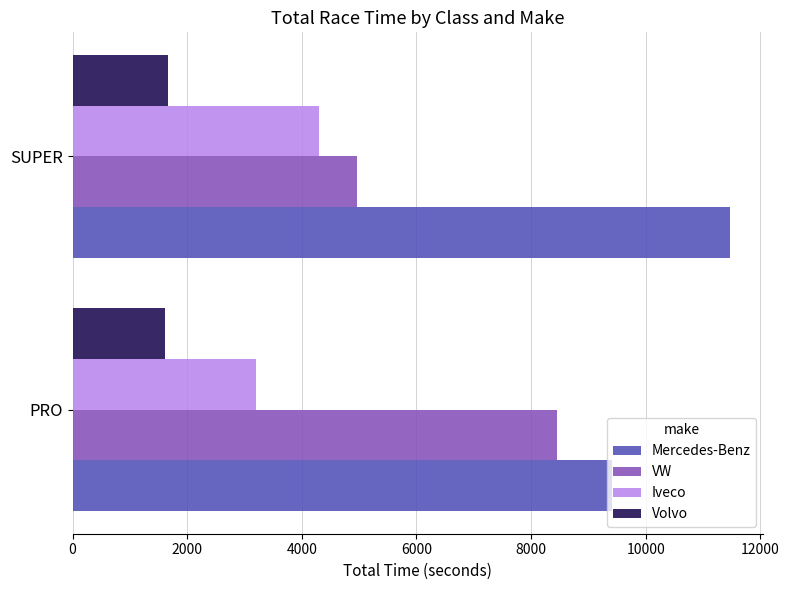

The value of Volvo at SUPER is 1670.6. True or false?

True